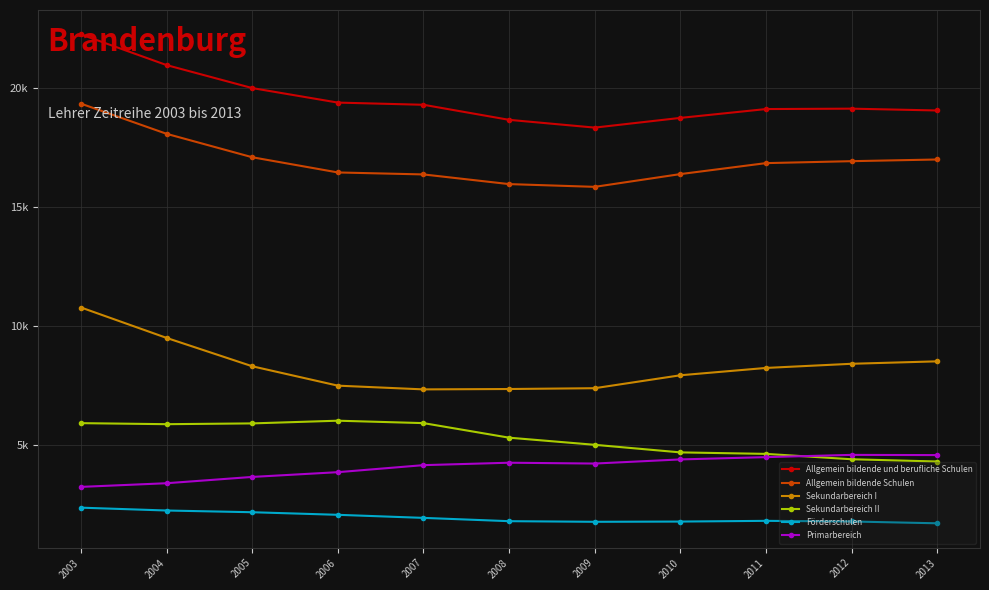

True or false: Sekundarbereich I and Allgemein bildende Schulen cross at least once.

False